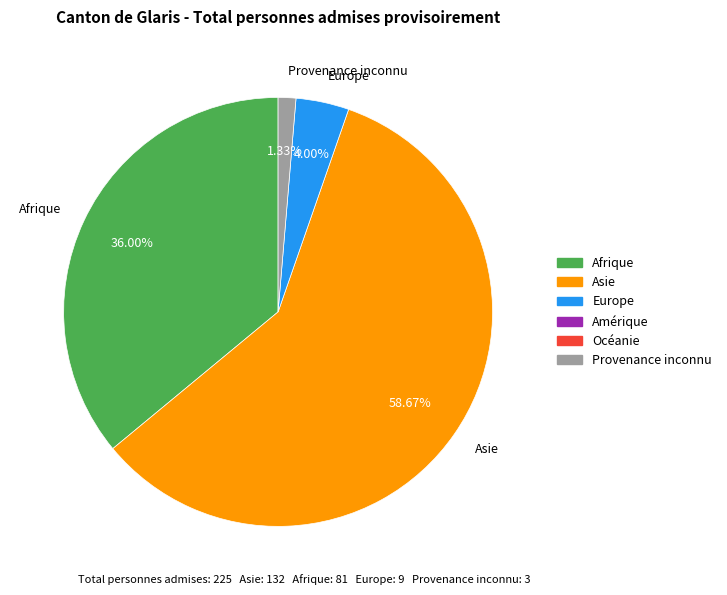

Is Asie the majority of the pie?

Yes